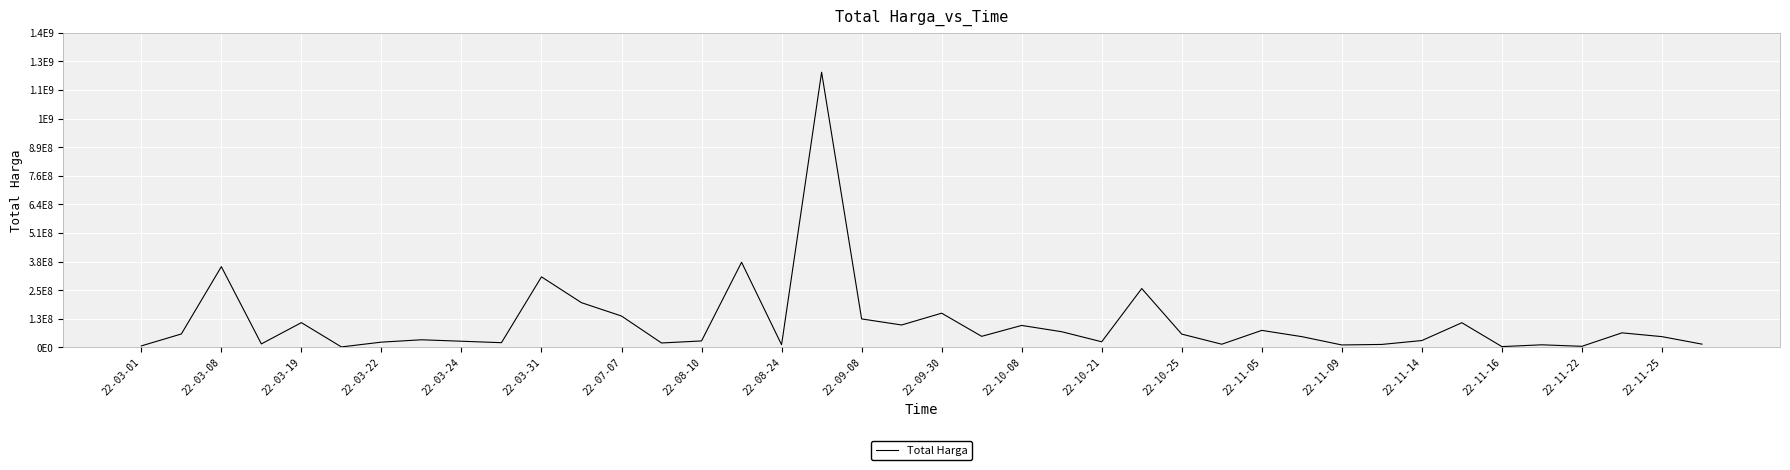

Does the chart display data point markers on the line(s)?

No